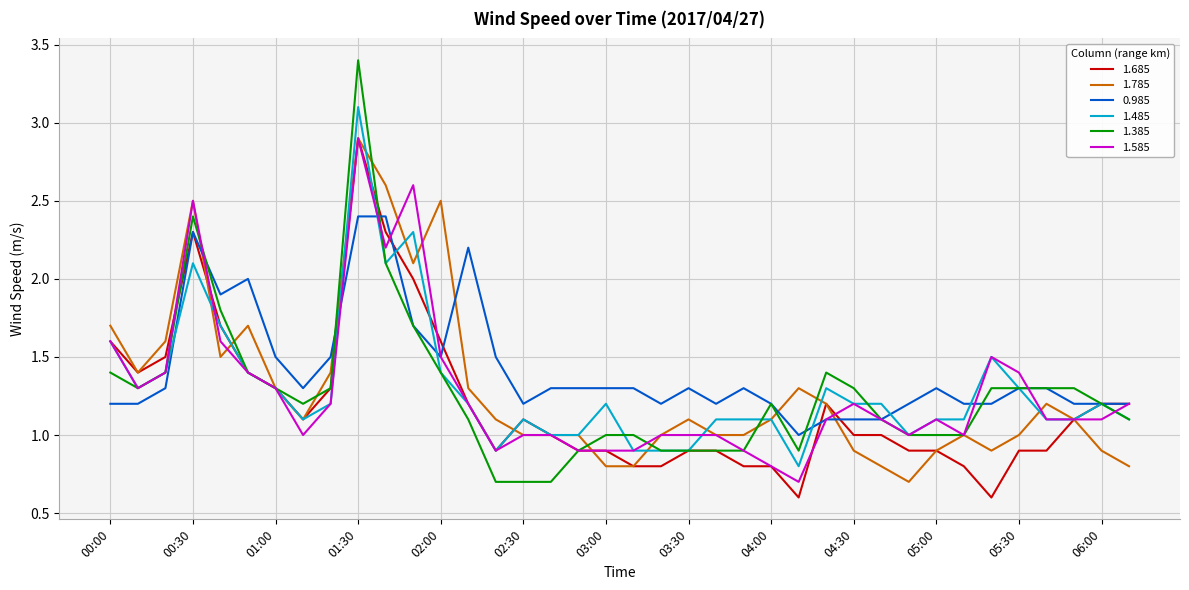

How many lines are shown in the chart?

6